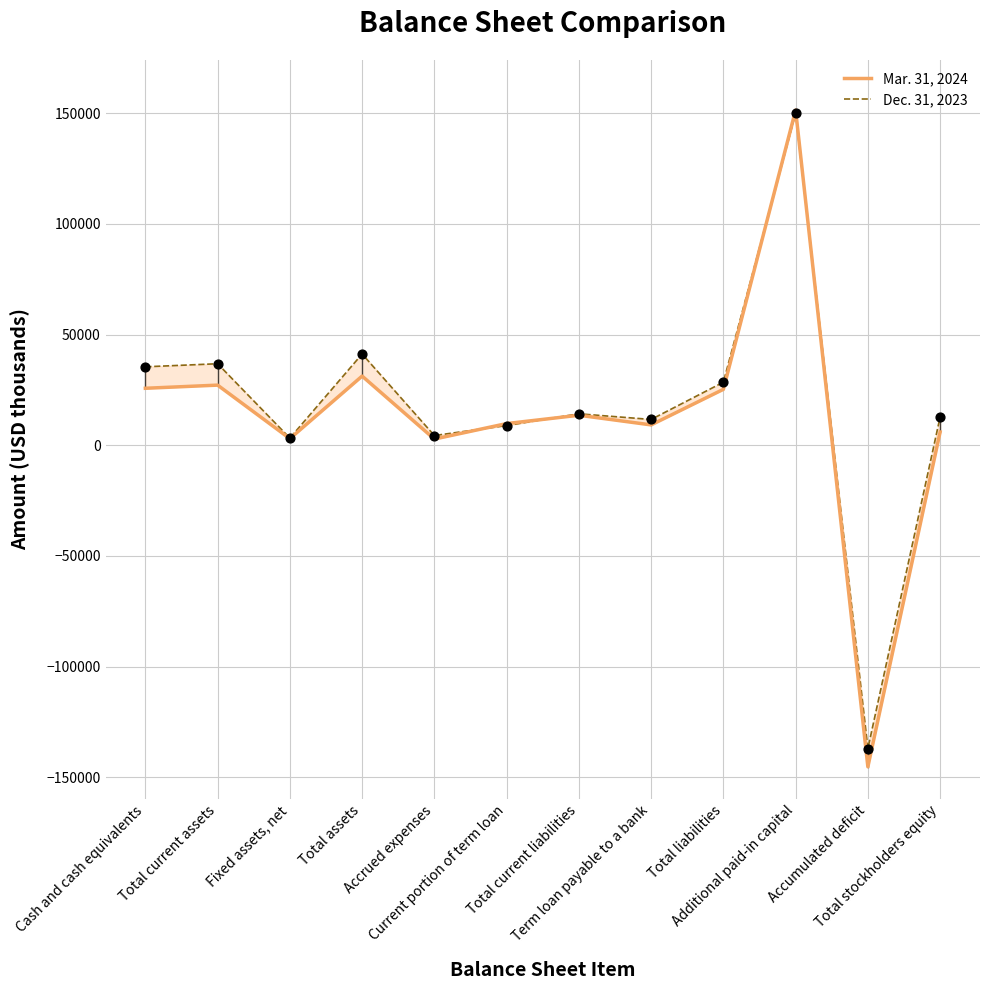

Is the value of Dec. 31, 2023 at Additional paid-in capital greater than the value of Mar. 31, 2024 at Total stockholders equity?

Yes